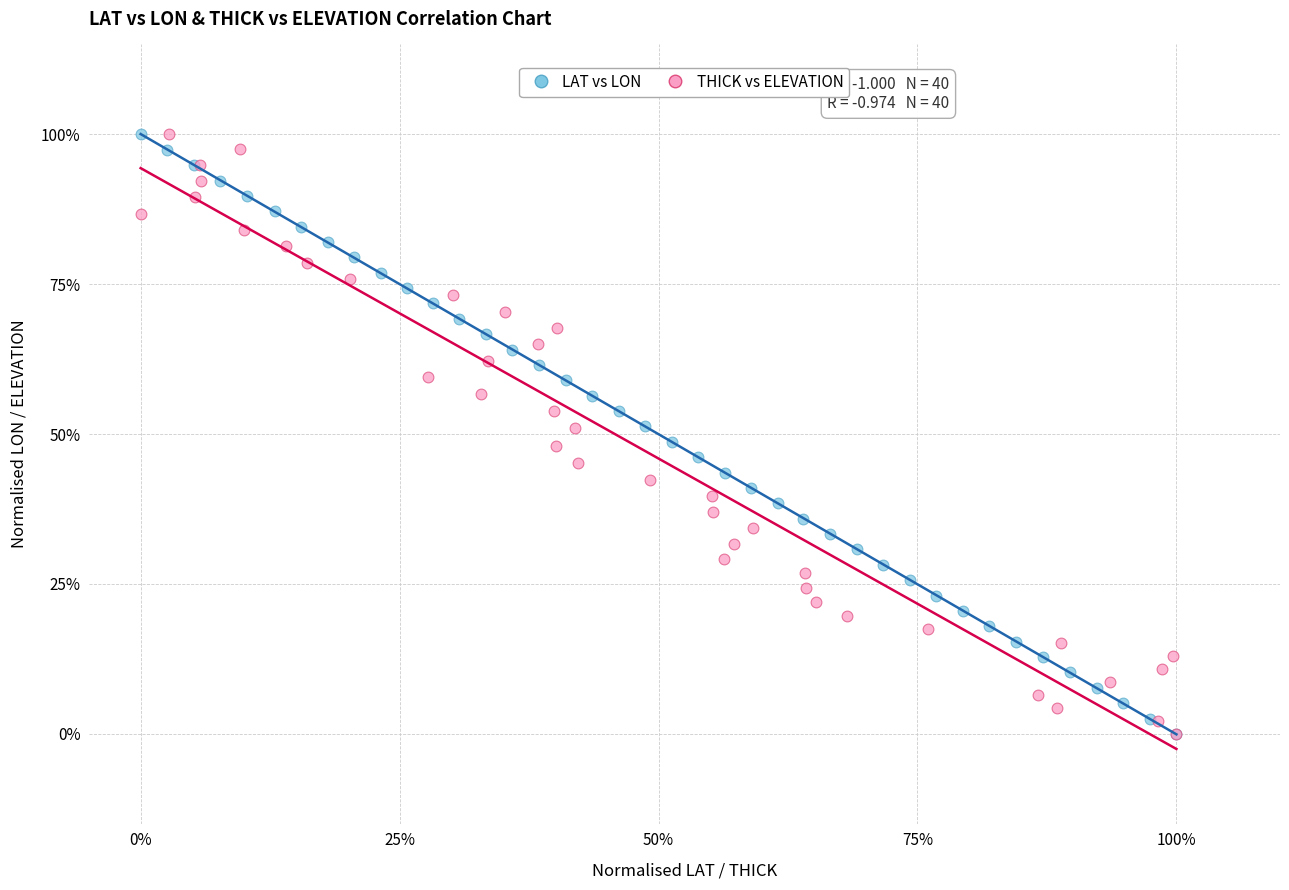

What are all the series names shown in the legend?

LAT vs LON, THICK vs ELEVATION